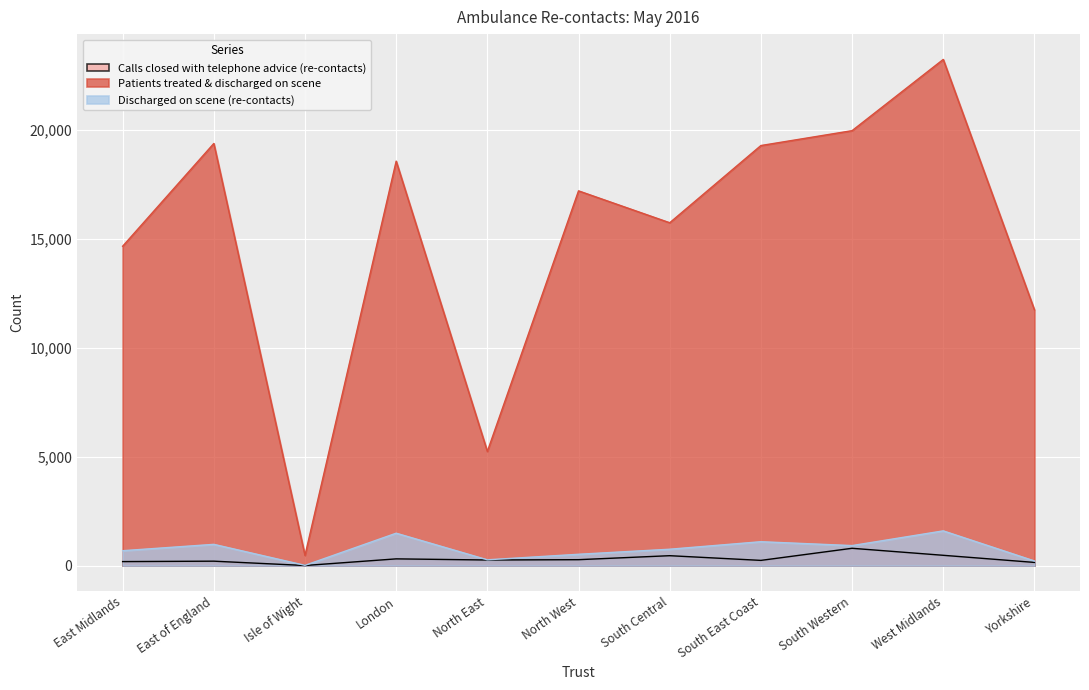

What is the spread (max minus min) of values at South Western?

19185